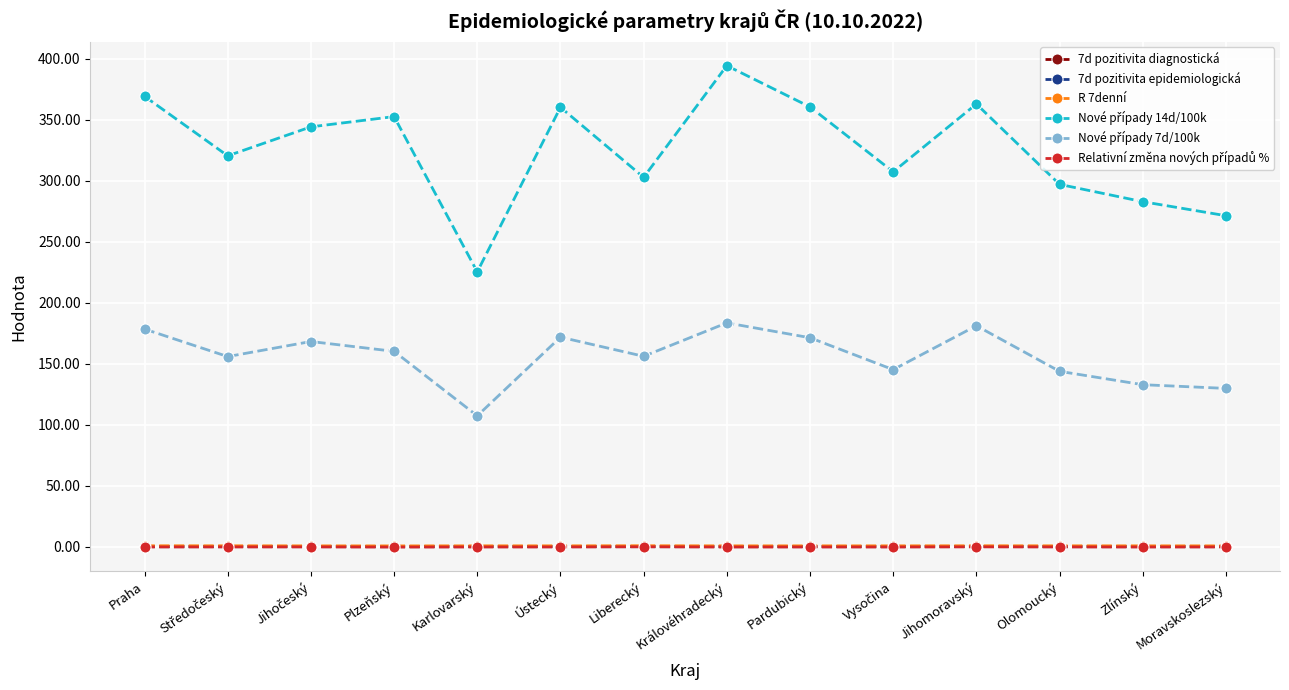

At how many categories does at least one series exceed 244?

13